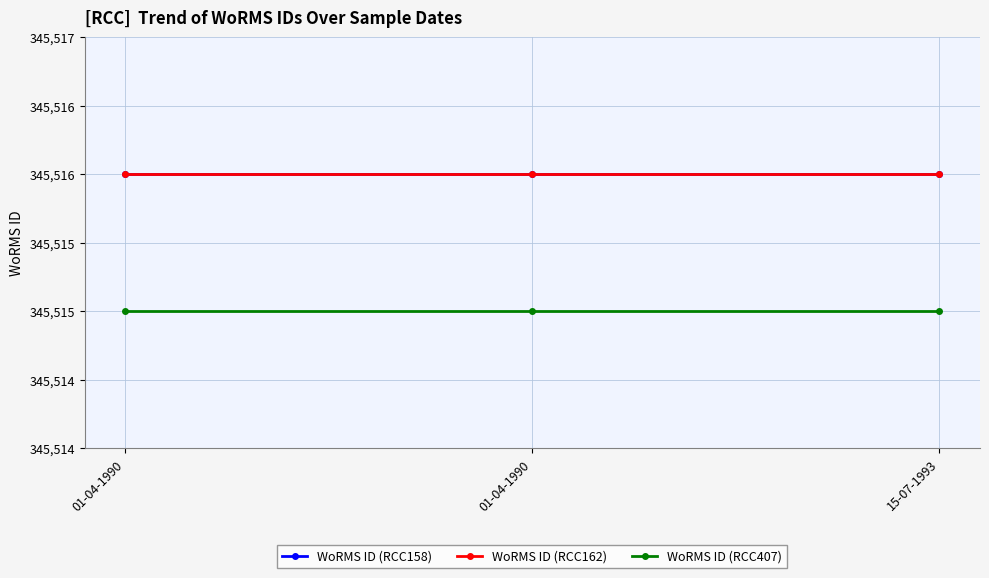

Does the chart have visible grid lines?

Yes